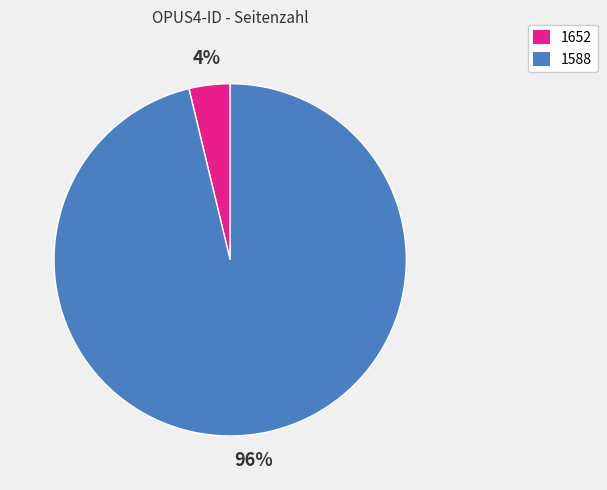

To the nearest percent, what portion does 1588 represent?

96%